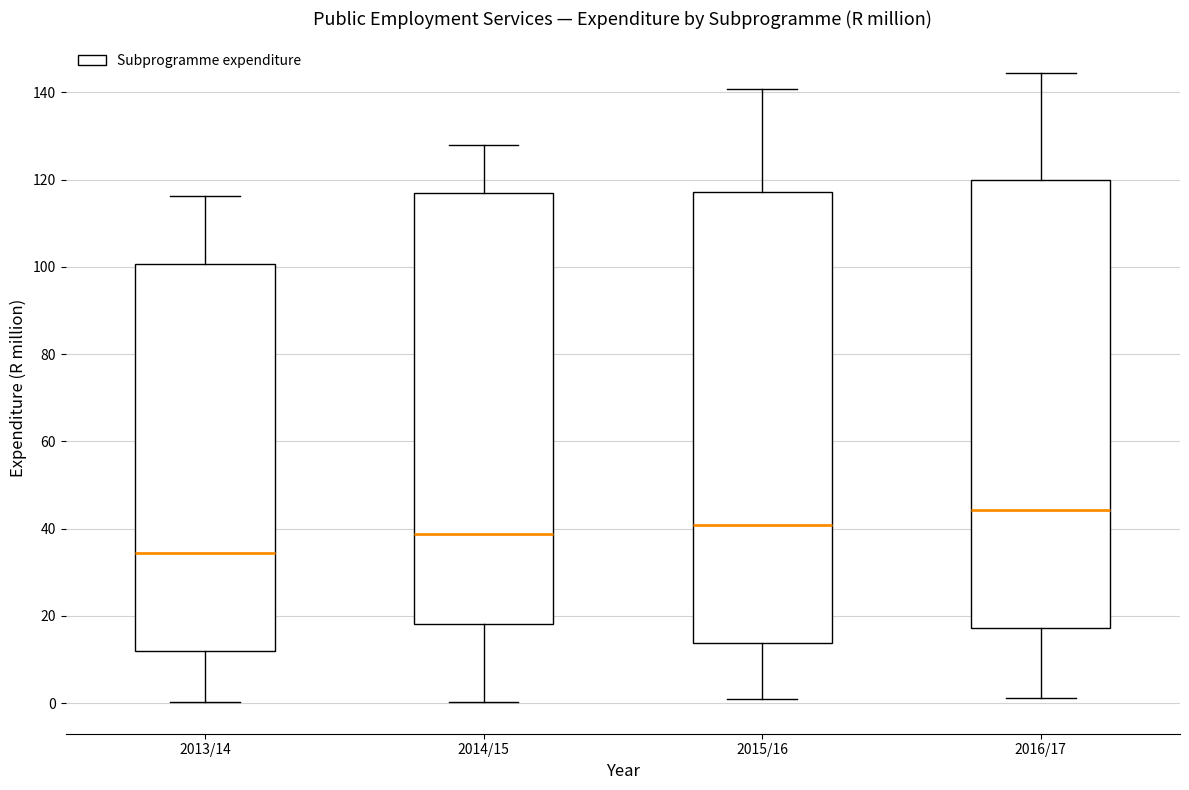

Reading left to right, read every box against the y-axis: the position of its median line, the range the box covers, and the ends of its whiskers. The values are not printed on the chart, so give them approximately, as read against the axis.

2013/14: median 34, box 12 to 100, whiskers 0 to 116
2014/15: median 38, box 18 to 116, whiskers 0 to 128
2015/16: median 40, box 14 to 118, whiskers 0 to 140
2016/17: median 44, box 18 to 120, whiskers 2 to 144